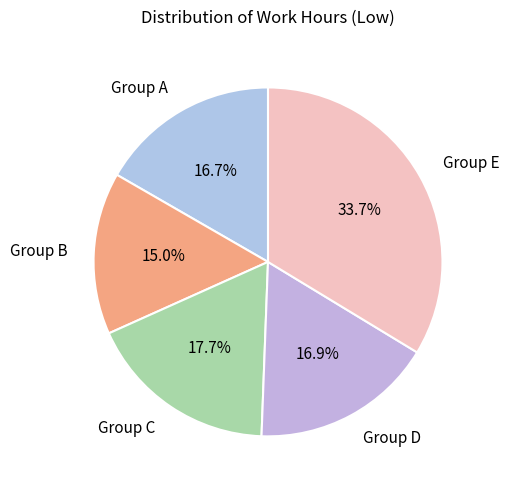

Which slice is the largest?

Group E